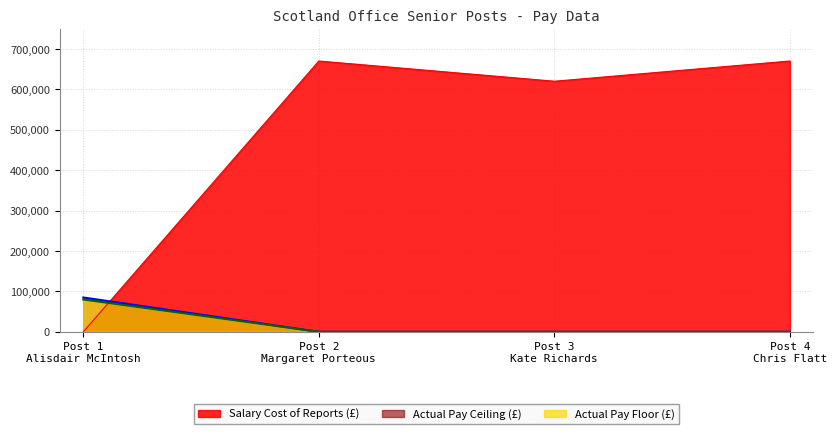

Which category has the highest value in the Actual Pay Ceiling series?

Post 1
Alisdair McIntosh